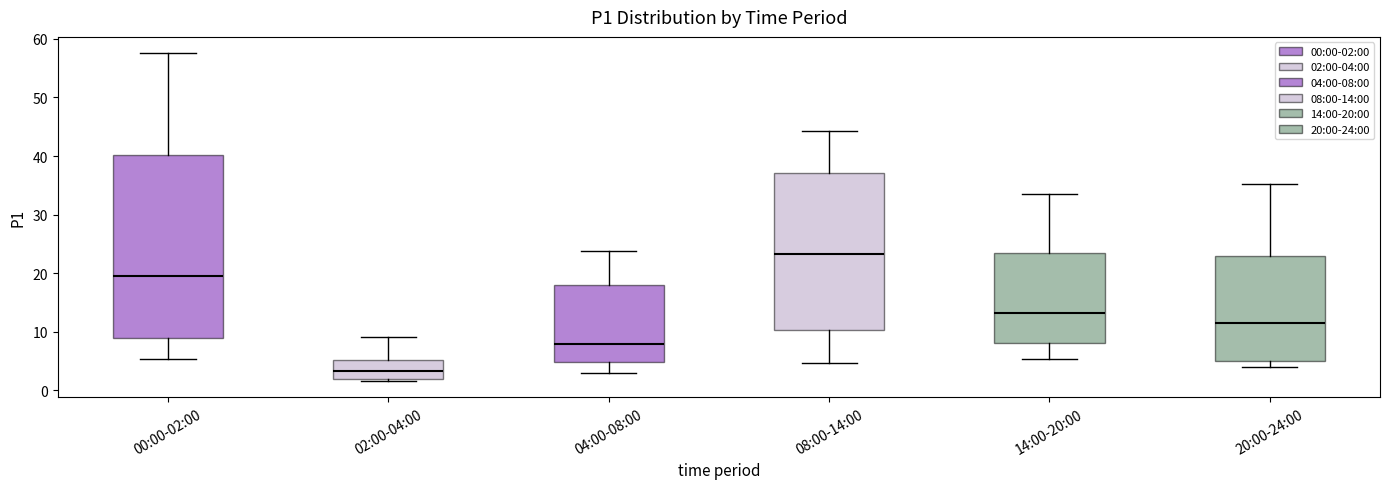

Where does the lower whisker of the box for 04:00-08:00 end on the y-axis? The values are not printed on the chart, so give them approximately, as read against the axis.

3